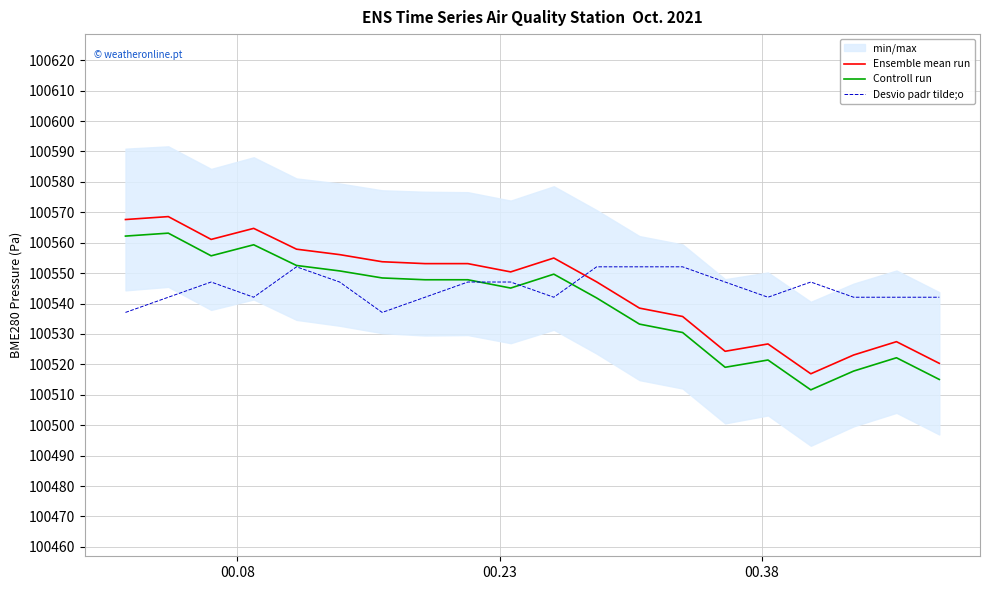

True or false: Ensemble mean run and Controll run intersect in this chart.

False